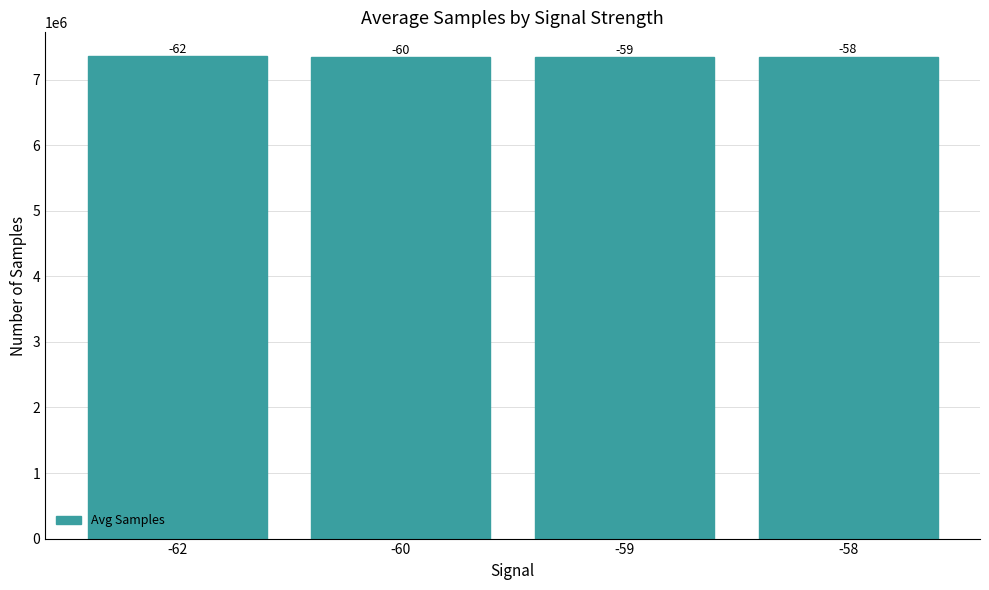

Reading left to right, what are all the values shown in this chart?

7353939.0	7351654.0	7352691.9	7352993.6